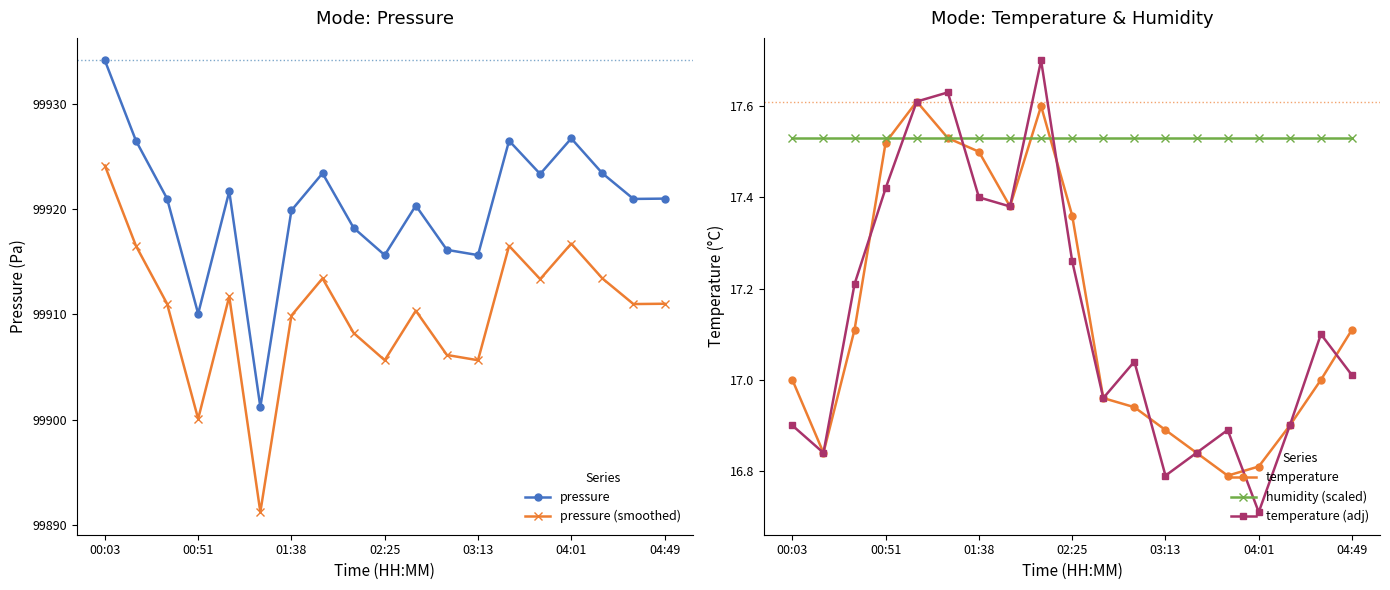

At how many categories does at least one series exceed 80761?

19